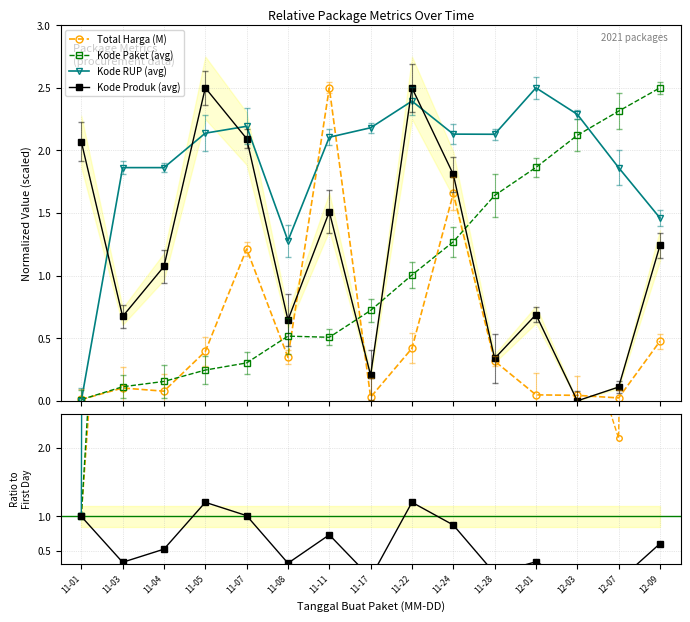

In Kode Produk (avg), how many points are higher than both neighbors (excluding endpoints)?

4